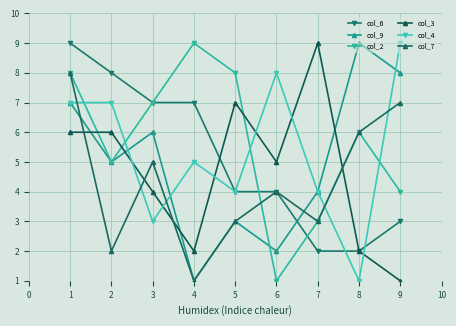

Count the number of data series in this chart.

6